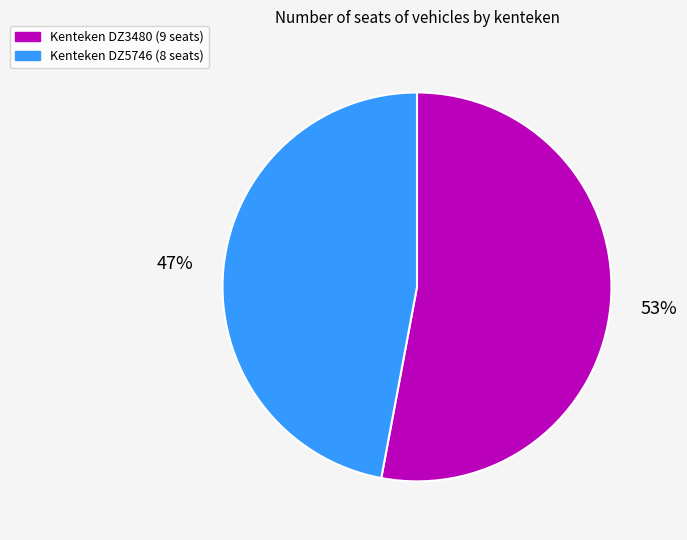

Is there a majority slice in this chart?

Yes